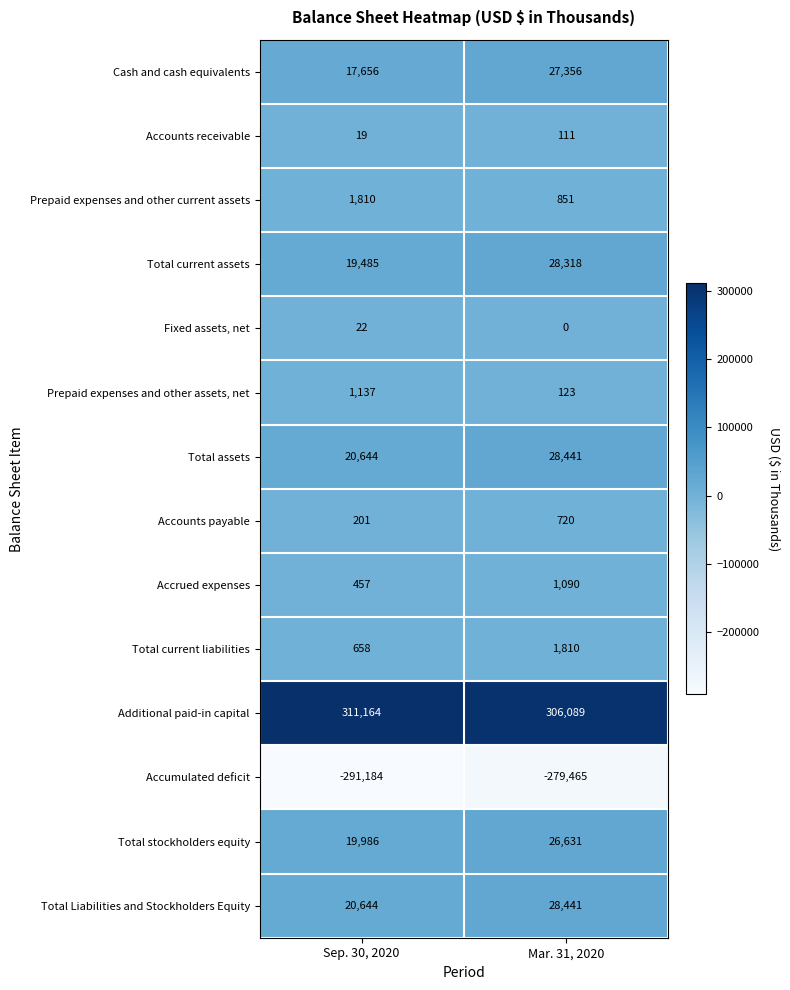

How many data points does each series have?

2